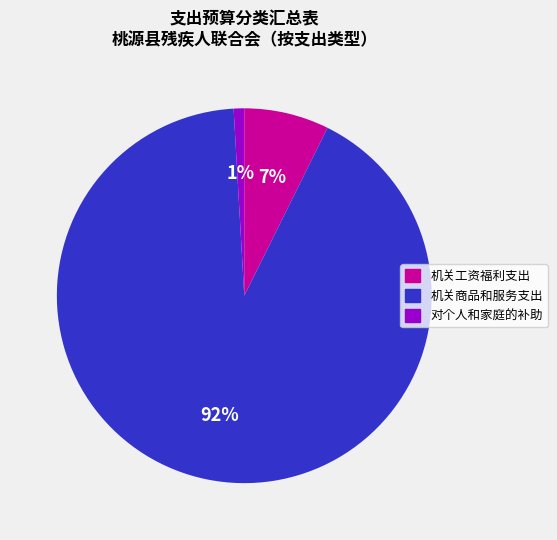

Does any single category account for the majority?

Yes